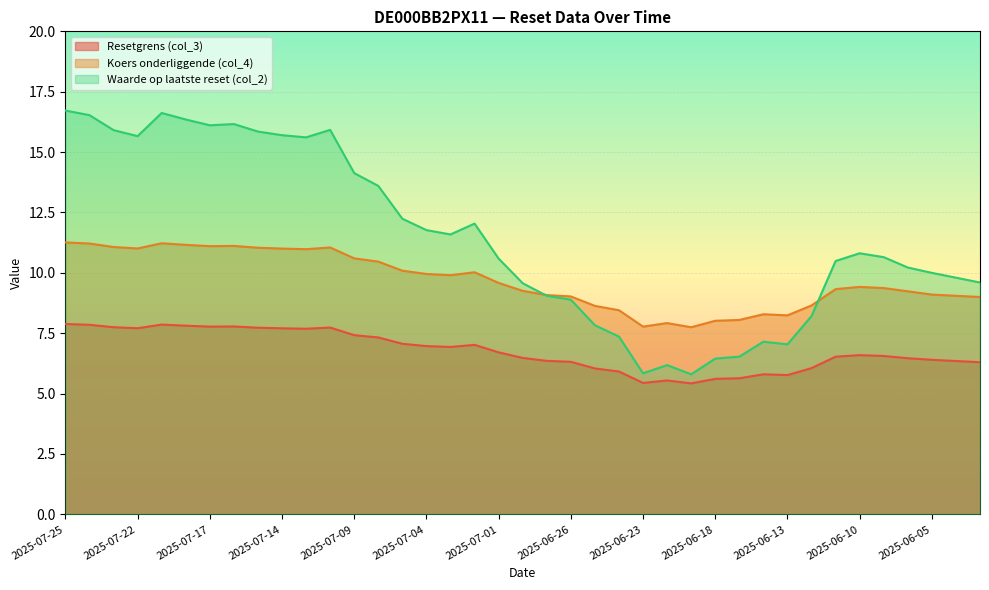

At 2025-06-20, list the series in order from largest to smallest.

Koers onderliggende (col_4), Waarde op laatste reset (col_2), Resetgrens (col_3)